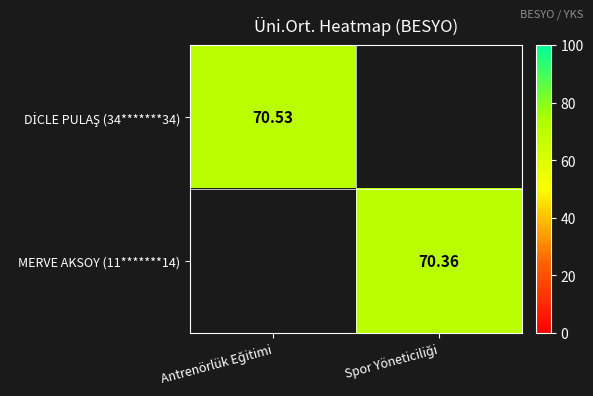

At which label does MERVE AKSOY (11*******14) reach its peak?

Spor Yöneticiliği